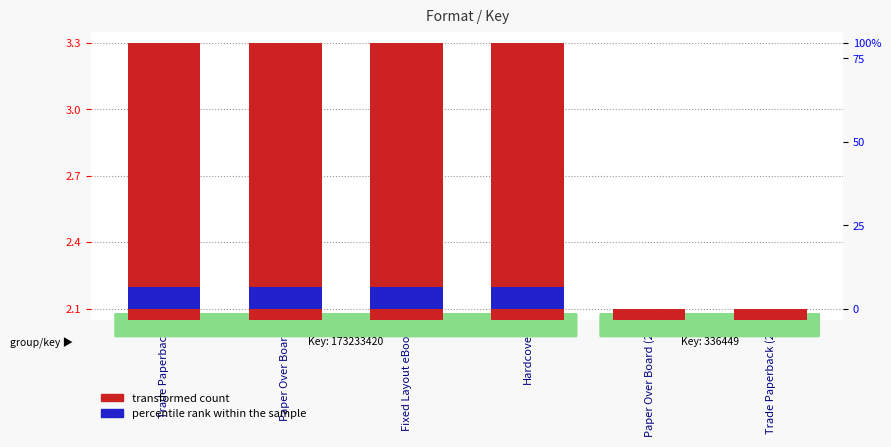

What is the label of the 6th bar from the right?

Trade Paperback